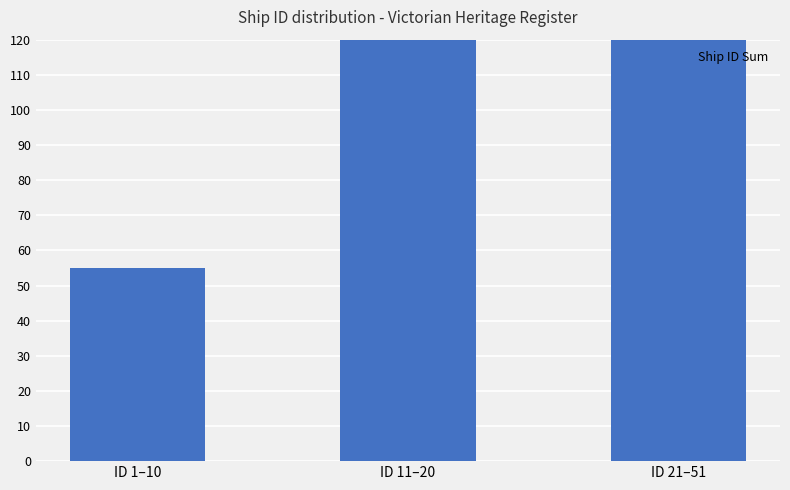

What is the smallest value displayed?

55